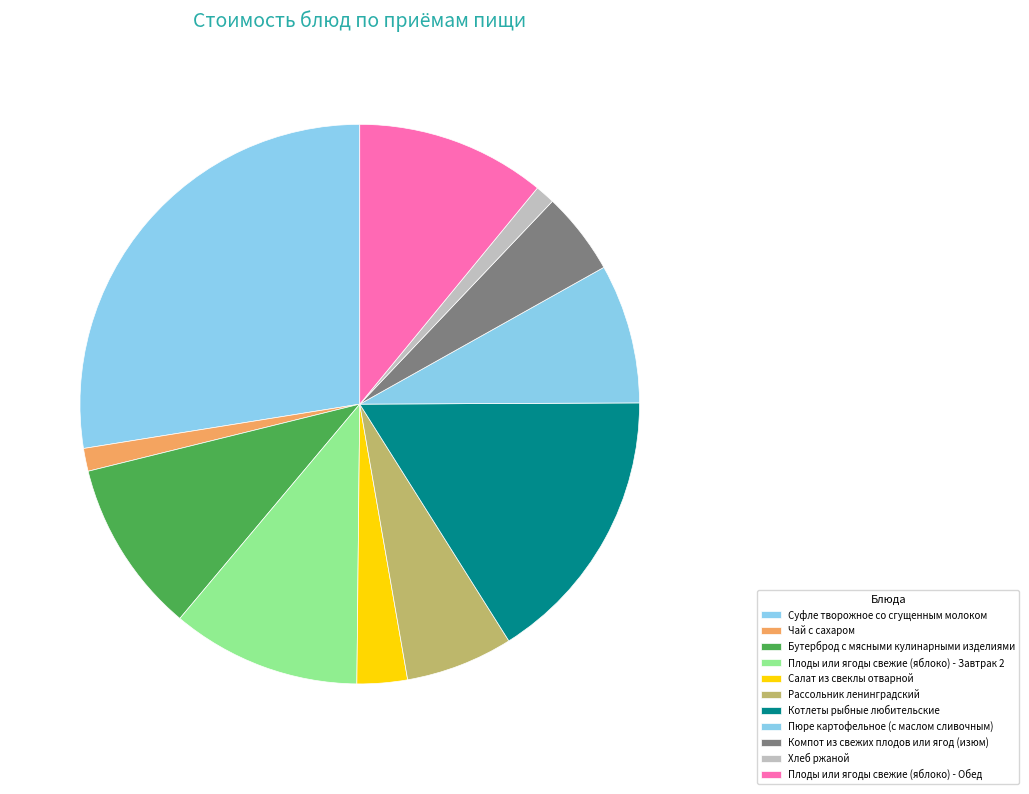

Approximately how many times larger is the value at Хлеб ржаной compared to Плоды или ягоды свежие (яблоко) - Завтрак 2?

0.1